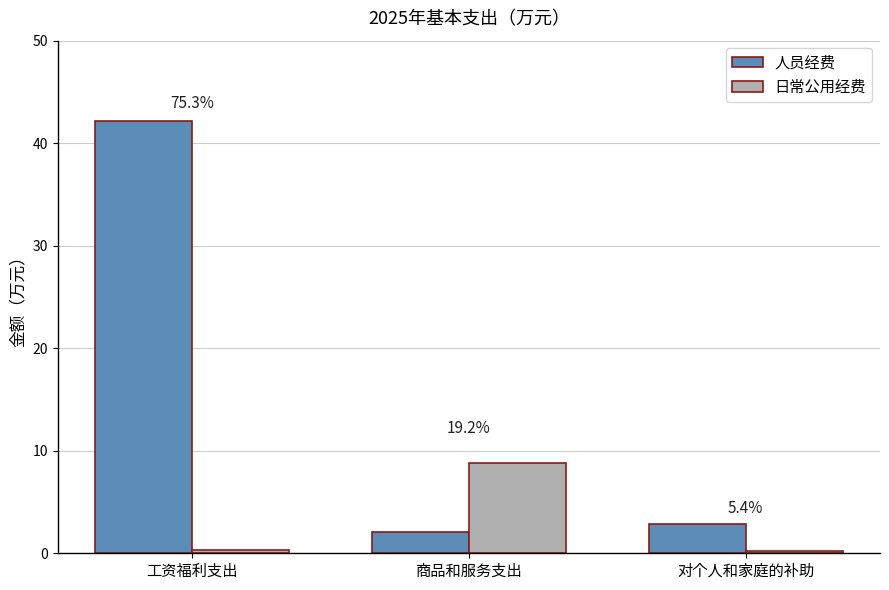

What are all the series names shown in the legend?

人员经费, 日常公用经费